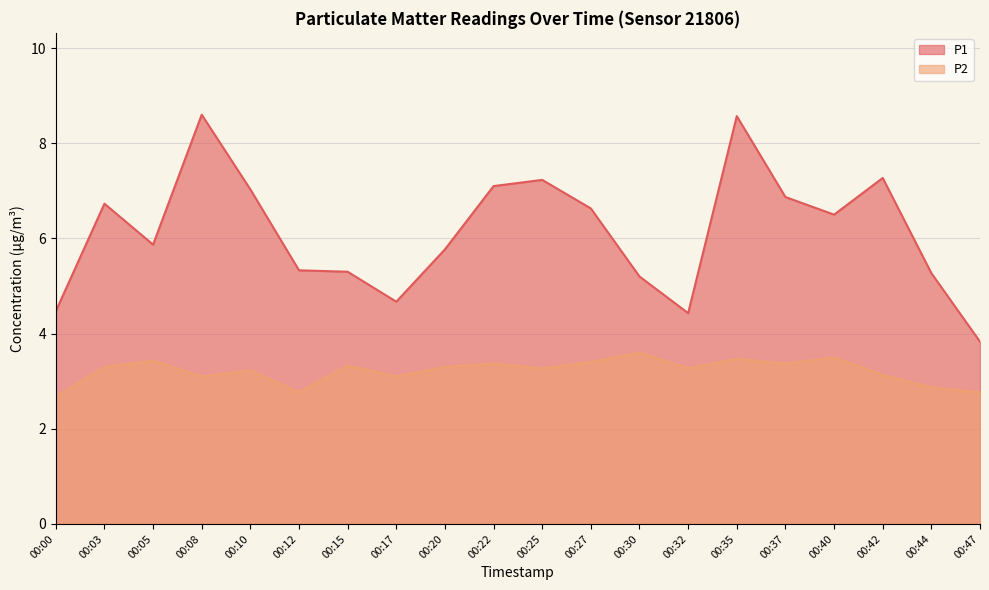

What is the difference between the highest and lowest values at 00:42?

4.1